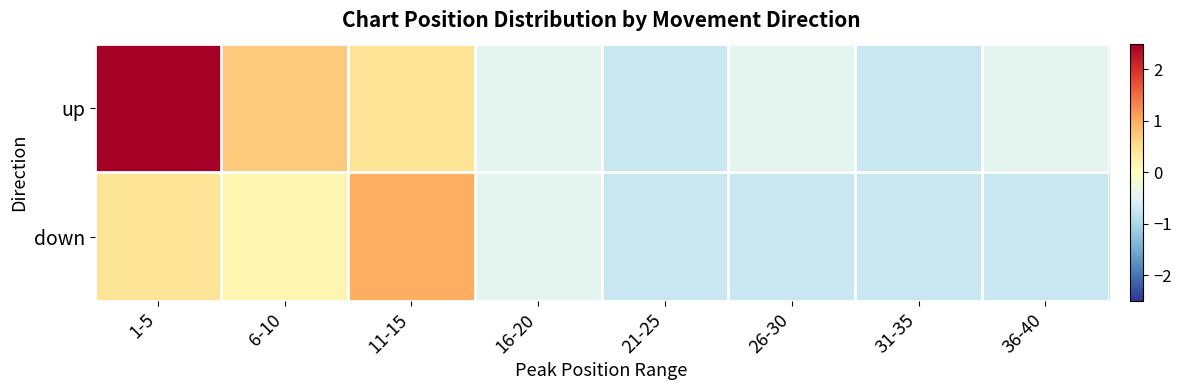

Which series changed the most between 21-25 and 36-40?

up